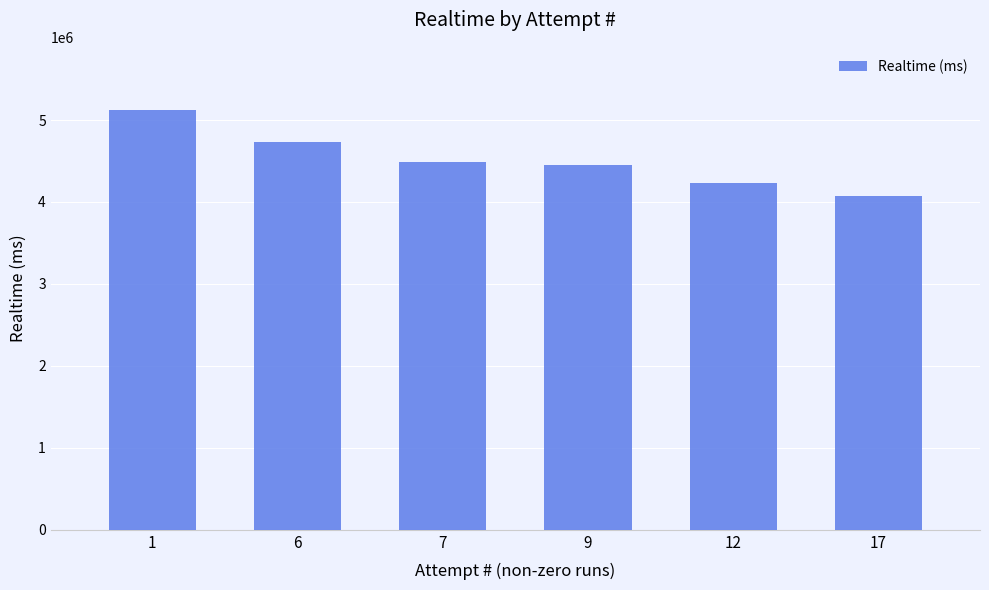

Read the value at 12, to the nearest 50.

4231850